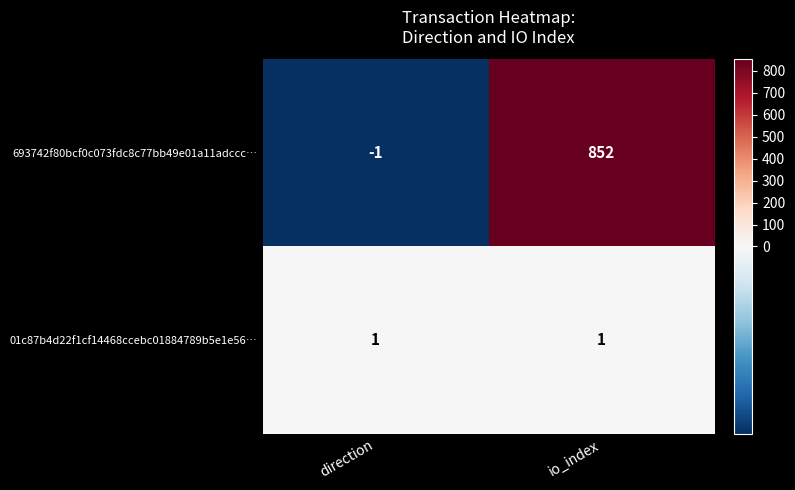

Which series has the largest total across all categories?

693742f80bcf0c073fdc8c77bb49e01a11adccc…